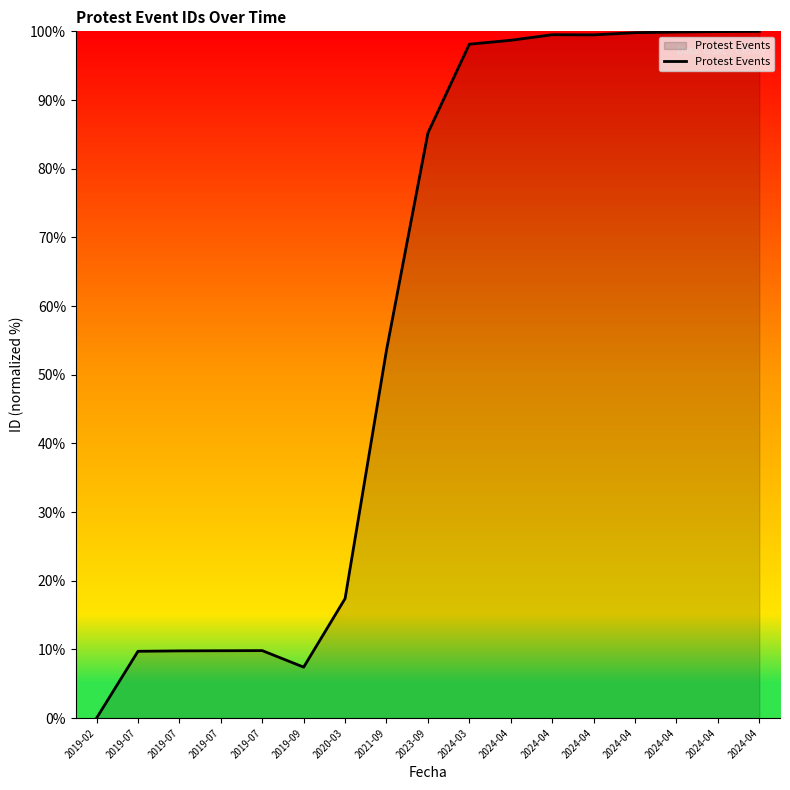

How many lines are shown in the chart?

1